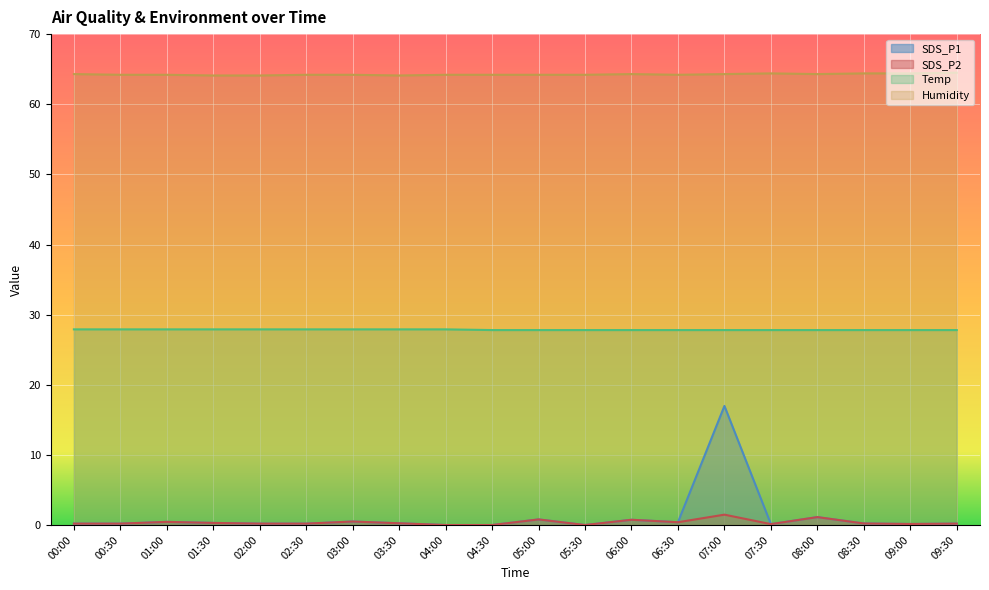

How many interior local valleys does the SDS_P2 series have?

4